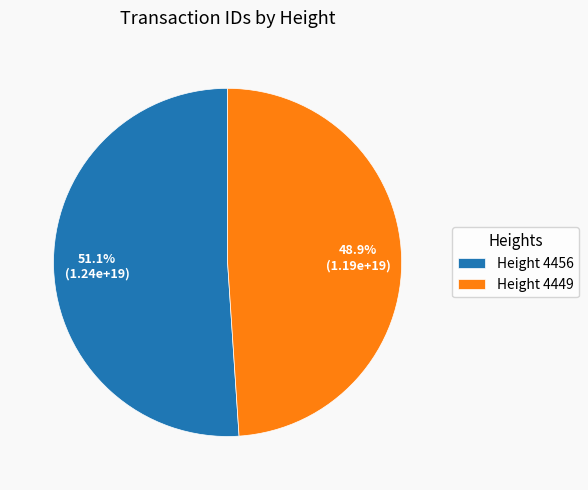

Which has a higher value, Height 4449 or Height 4456?

Height 4456